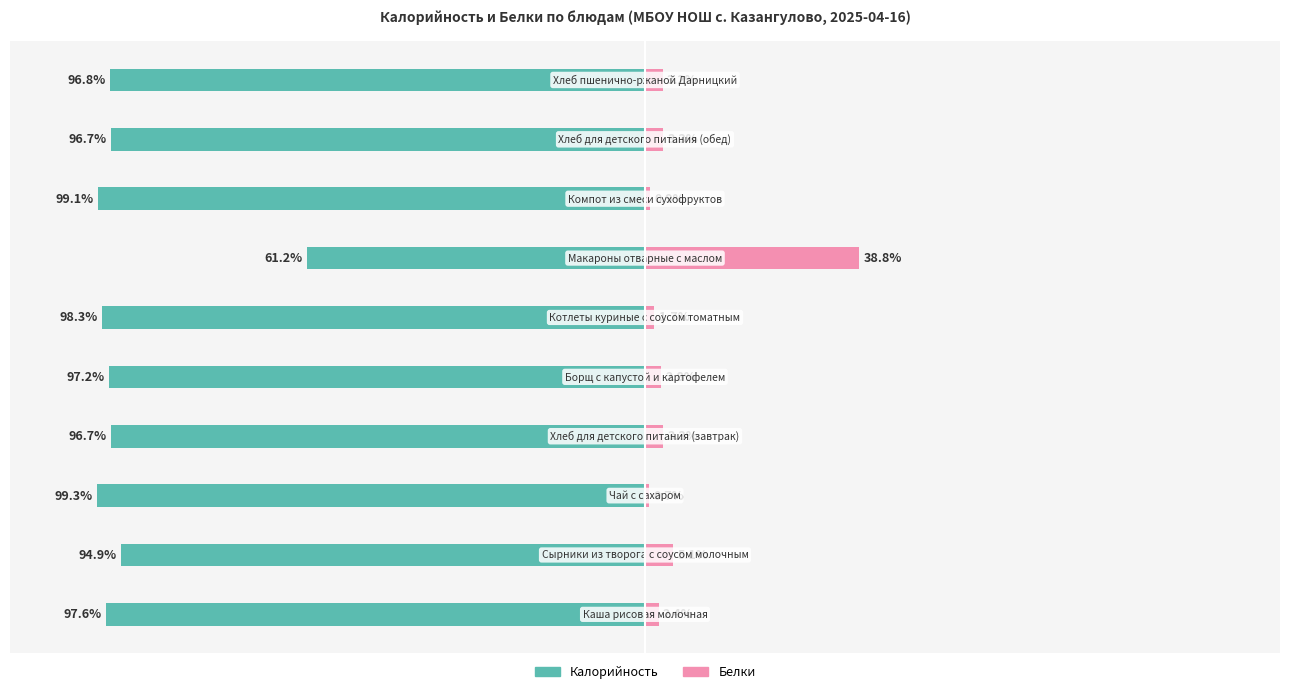

What position from the right is −50?

8